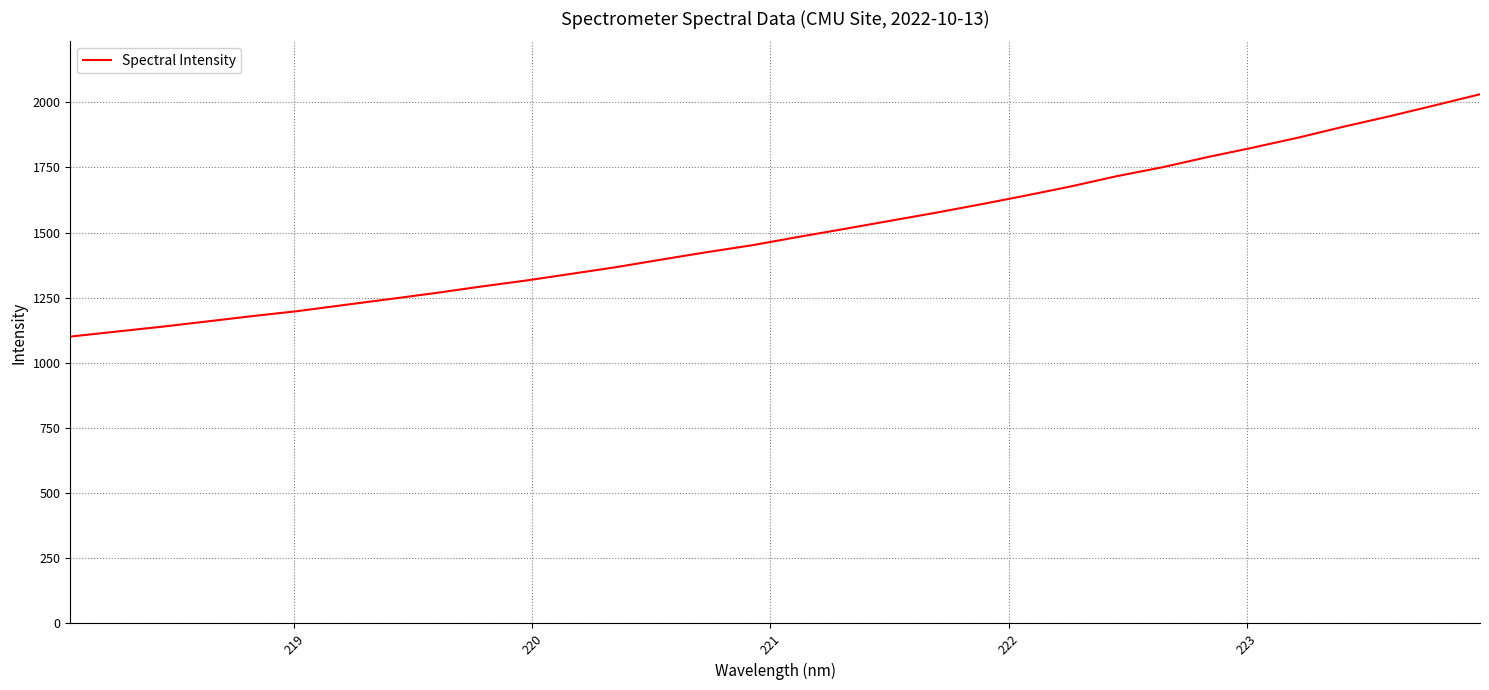

What is the difference between the maximum and minimum values?

929.9